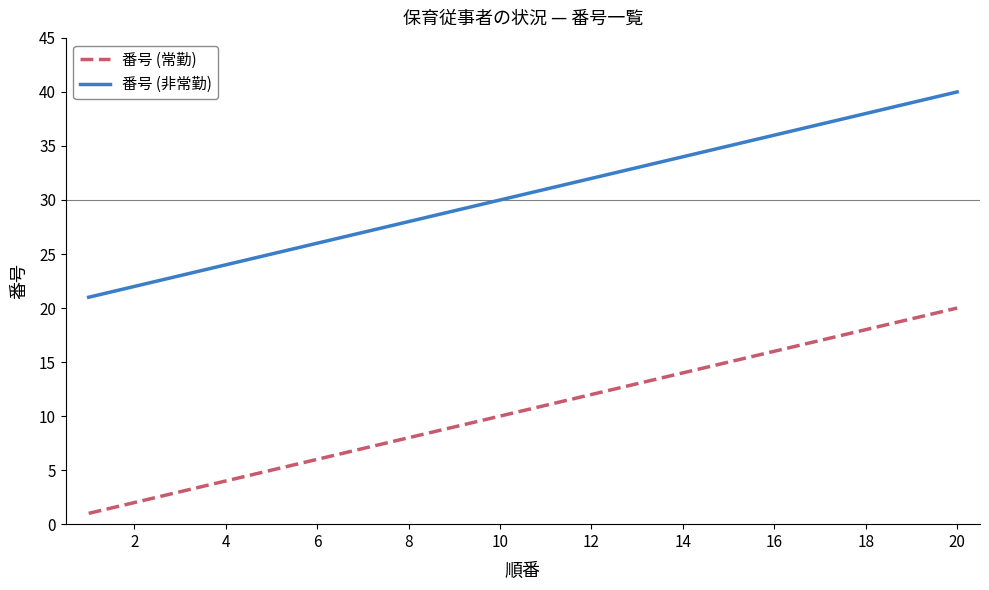

True or false: 番号 (非常勤) and 番号 (常勤) intersect in this chart.

False